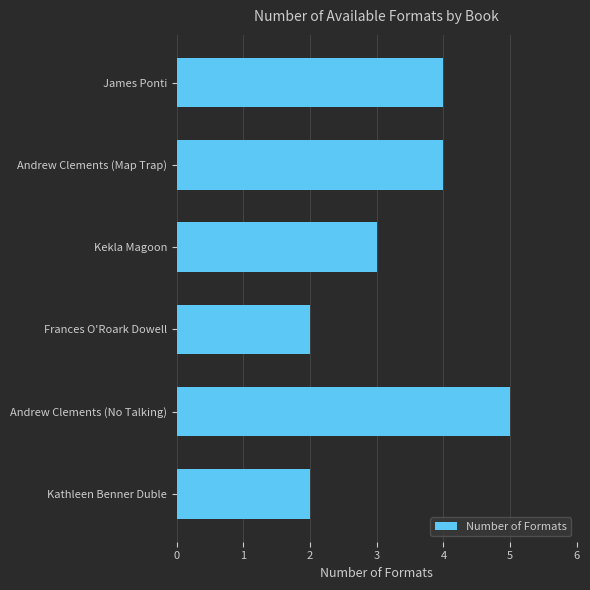

The value at Andrew Clements (Map Trap) is 2. True or false?

False